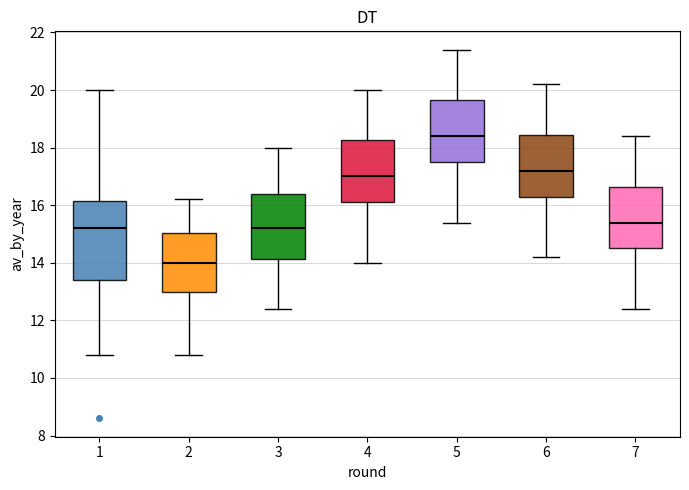

Where is the lower edge of the box at x = 4 on the y-axis? The values are not printed on the chart, so give them approximately, as read against the axis.

16.2